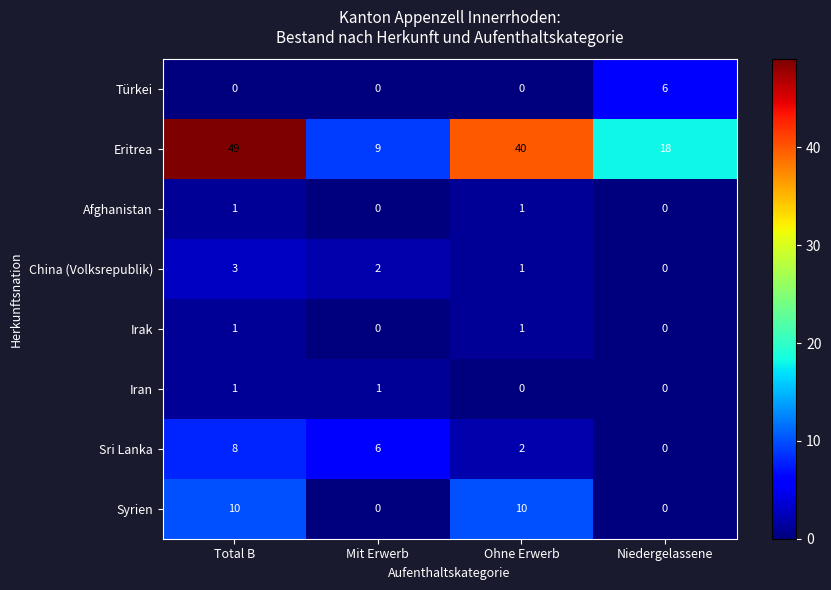

At which label does Syrien reach its peak?

Total B